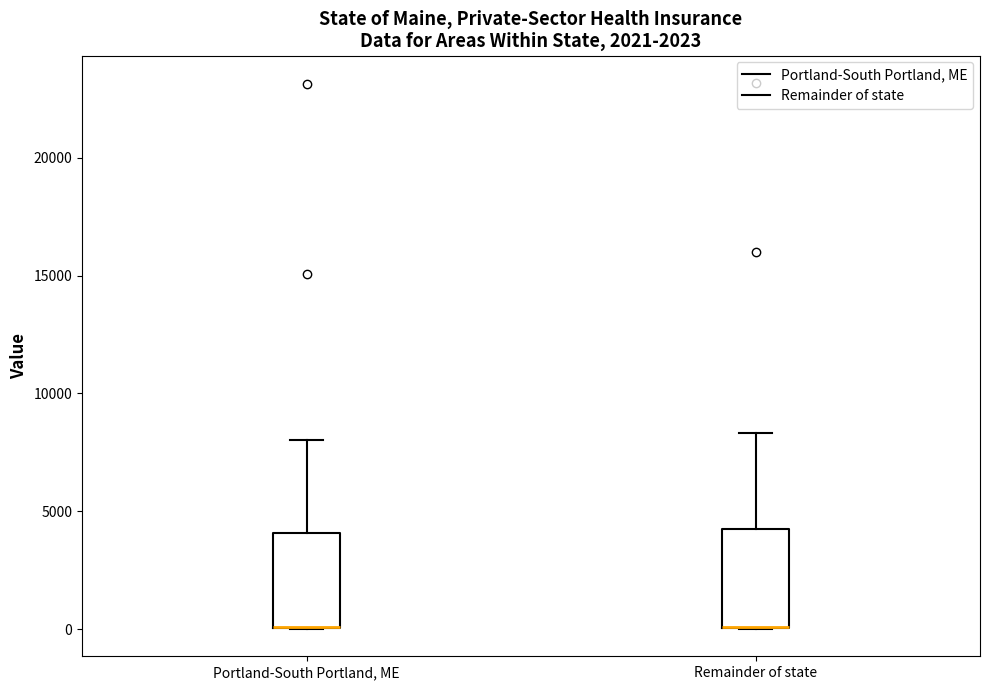

Reading left to right, read every box against the y-axis: the position of its median line, the range the box covers, and the ends of its whiskers. The values are not printed on the chart, so give them approximately, as read against the axis.

Portland-South Portland, ME: median 0 (drawn on the box's lower edge), box 0 to 4000, whiskers 0 to 8000
Remainder of state: median 0 (drawn on the box's lower edge), box 0 to 4500, whiskers 0 to 8500